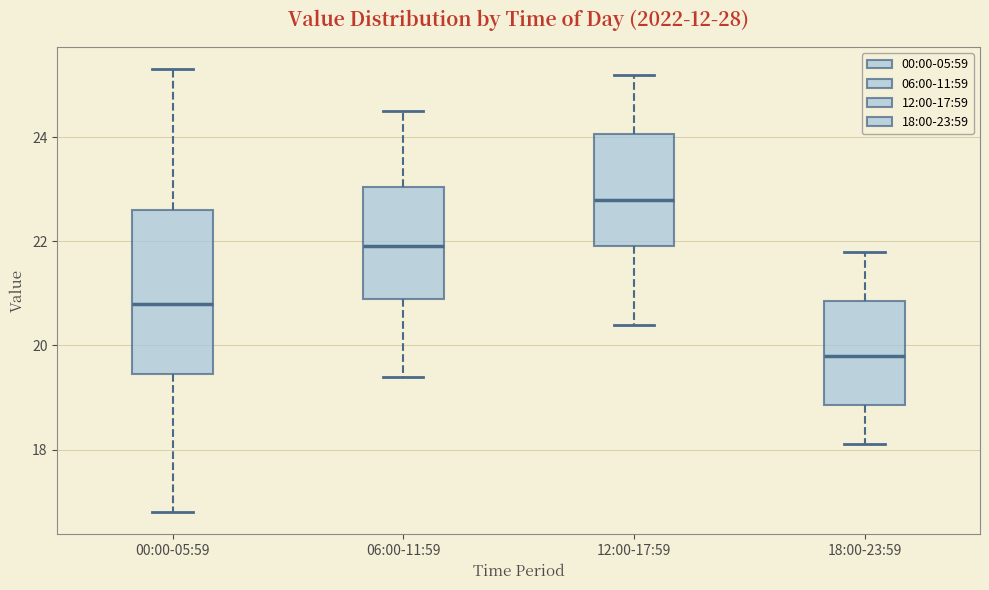

Where does the upper whisker of the box for 18:00-23:59 end on the y-axis? The values are not printed on the chart, so give them approximately, as read against the axis.

21.8